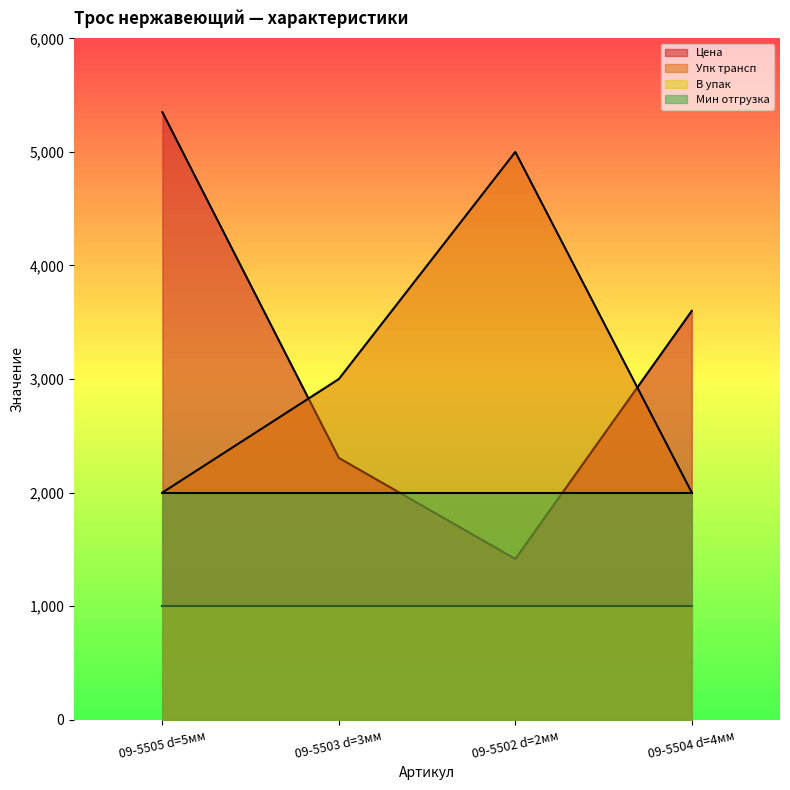

Where does the Цена series first go above 3600?

09-5505 d=5мм